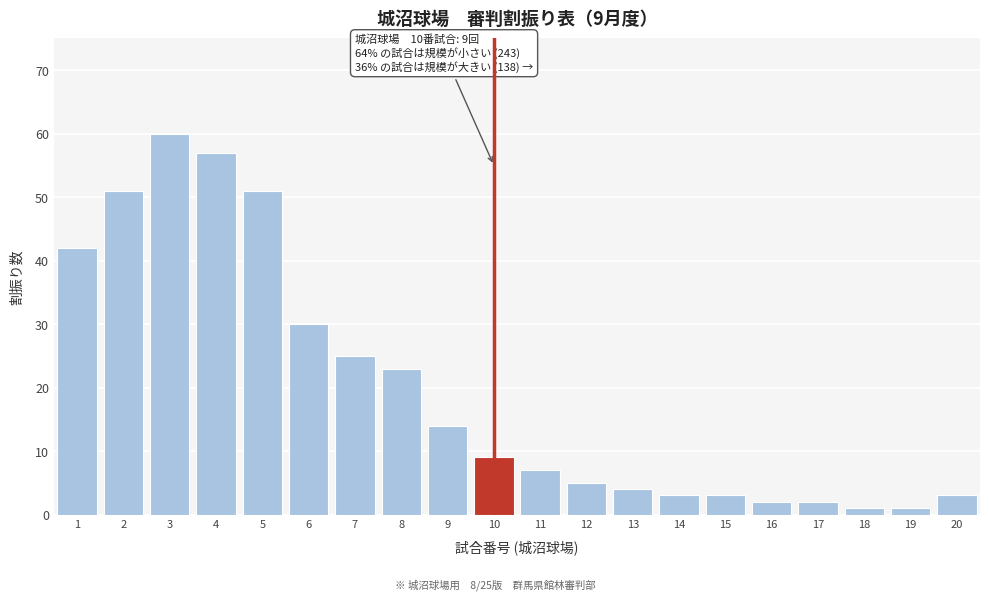

Reading left to right, what are all the values shown in this chart?

42	51	60	57	51	30	25	23	14	9	7	5	4	3	3	2	2	1	1	3